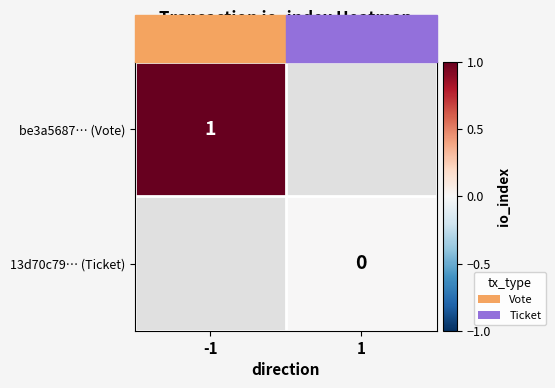

True or false: be3a5687… (Vote) has a value of 2 at -1.

False